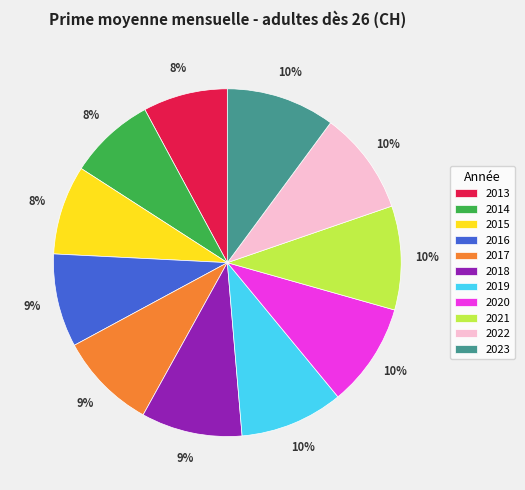

How many segments does this pie chart have?

11